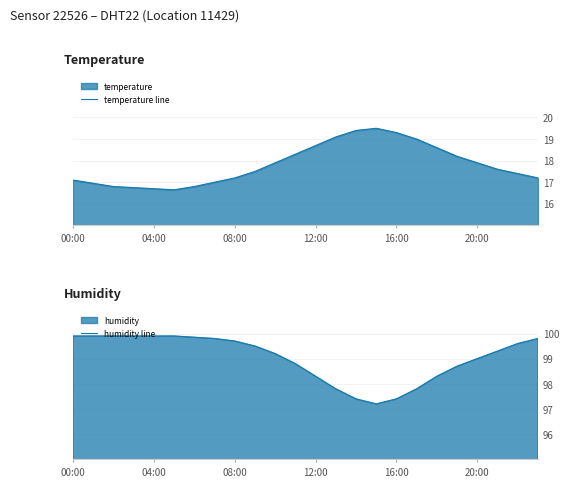

What is the spread (max minus min) of values at 7?

82.8